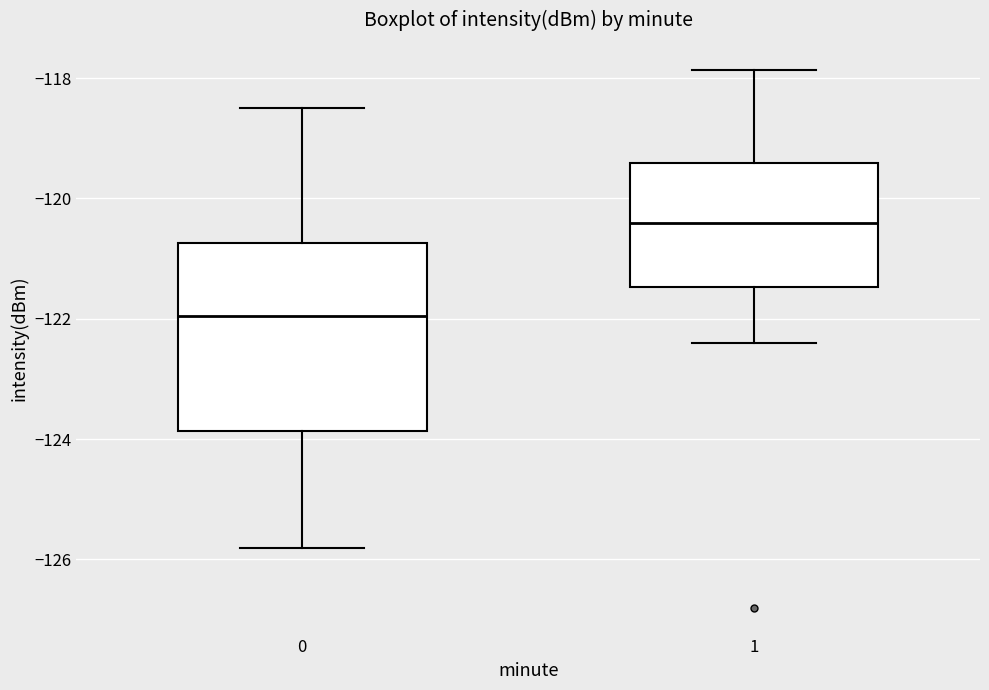

Reading left to right, read every box against the y-axis: the position of its median line, the range the box covers, and the ends of its whiskers. The values are not printed on the chart, so give them approximately, as read against the axis.

0: median -122.0, box -123.8 to -120.8, whiskers -125.8 to -118.6
1: median -120.4, box -121.4 to -119.4, whiskers -122.4 to -117.8